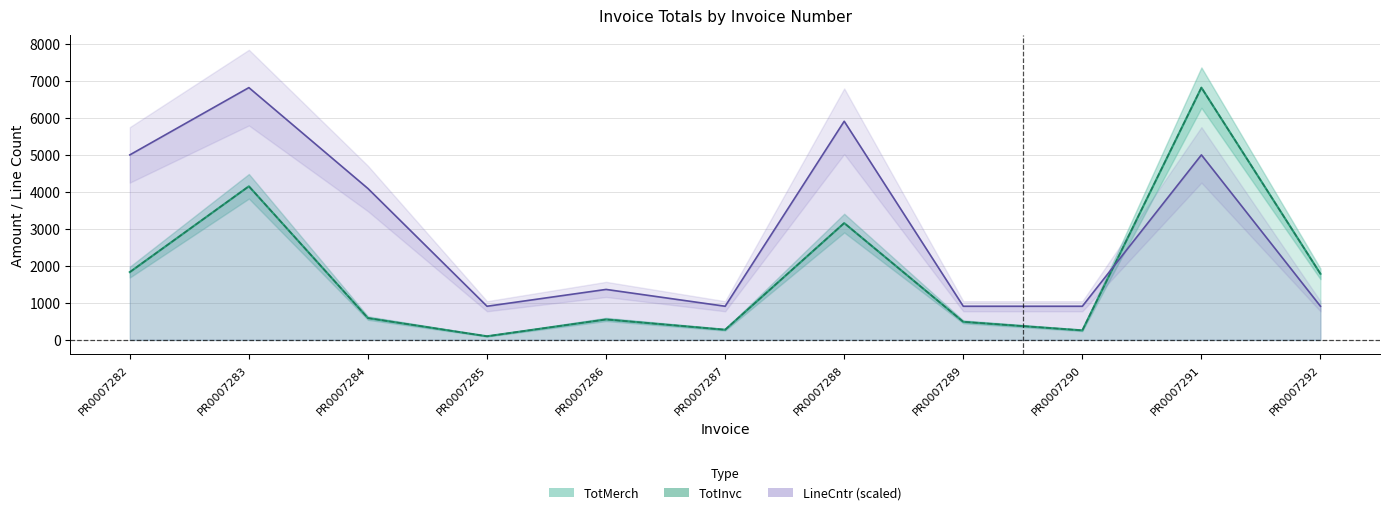

Rank the categories by TotInvc value from lowest to highest.

PR0007285, PR0007290, PR0007287, PR0007289, PR0007286, PR0007284, PR0007292, PR0007282, PR0007288, PR0007283, PR0007291